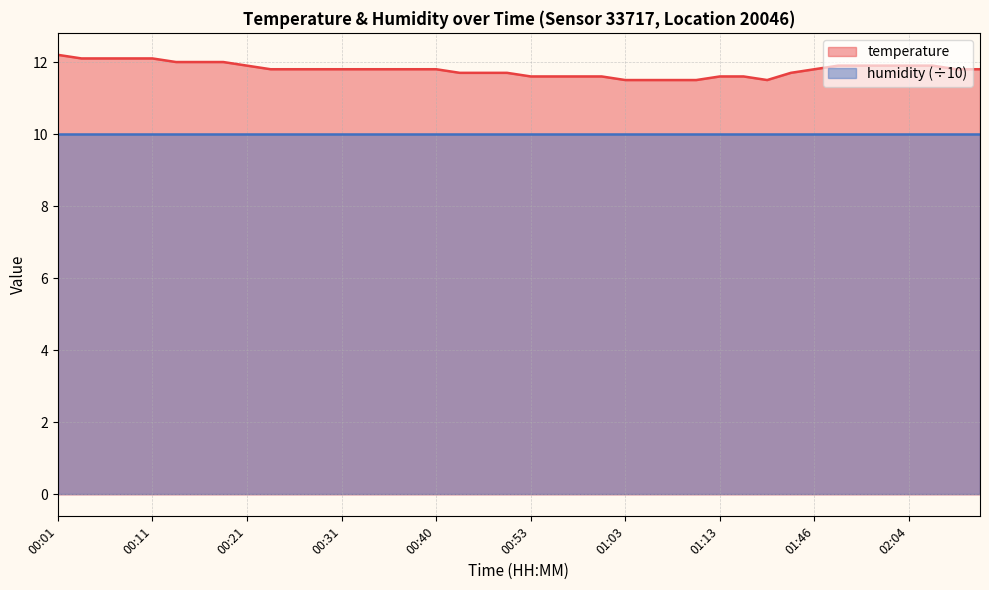

What is the maximum value shown in the chart?

12.2